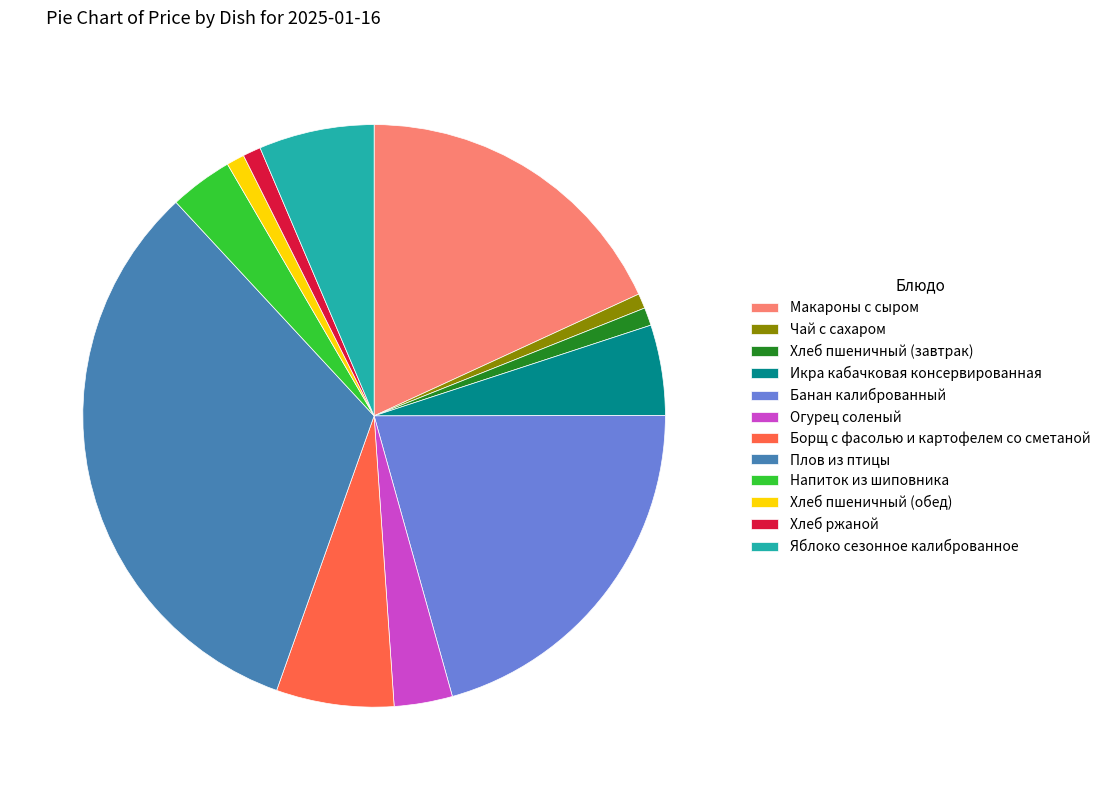

Which slice is the largest?

Плов из птицы